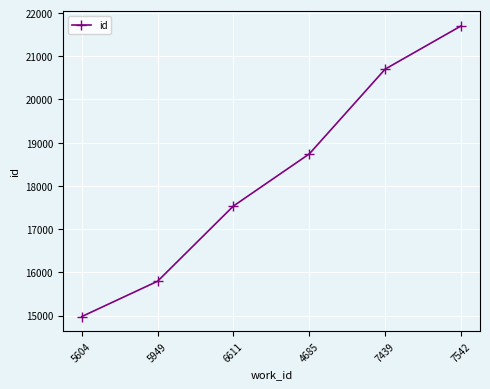

Is this an area chart (filled region under the line)?

No